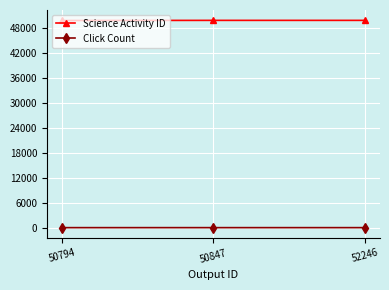

What are all the series names shown in the legend?

Science Activity ID, Click Count